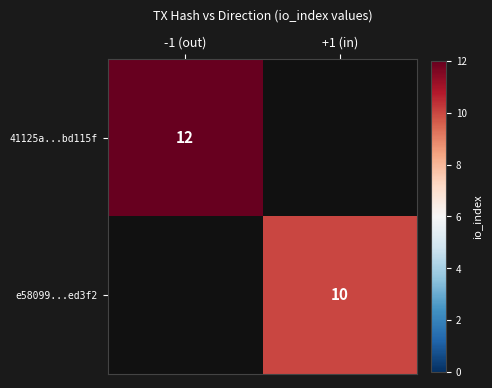

The value of 41125a...bd115f at -1 (out) is 16. True or false?

False